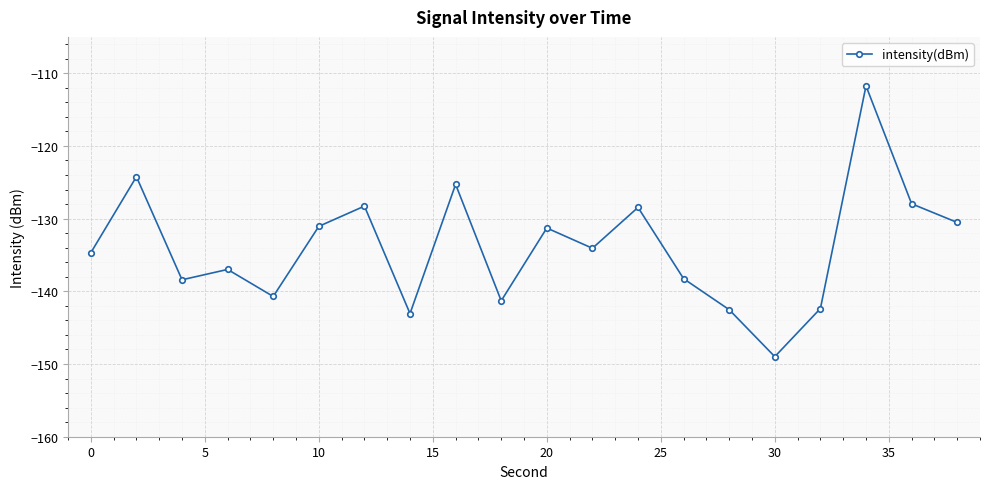

True or false: the data has more than 1 interior local peaks.

True